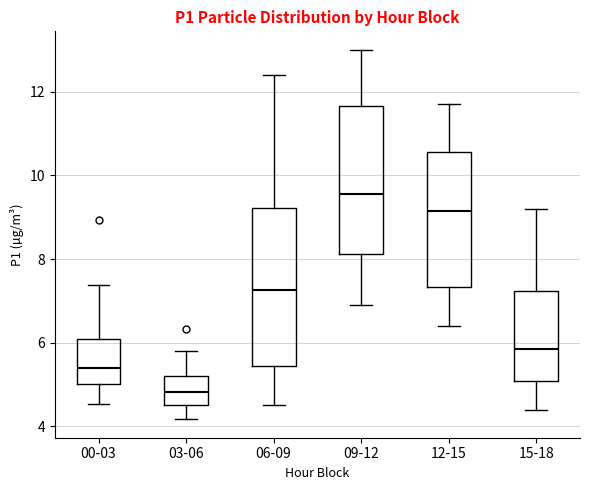

Which box has the lowest median line?

03-06